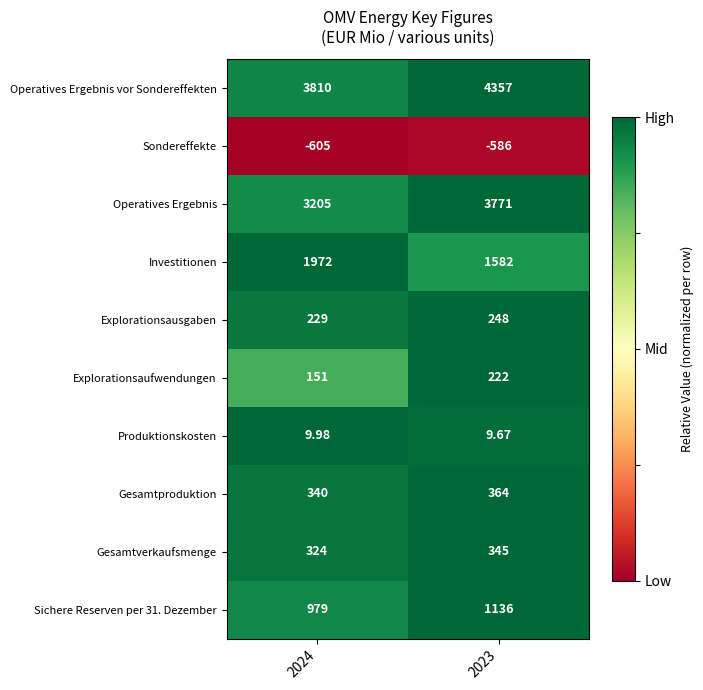

Which series has the widest spread of values?

Operatives Ergebnis